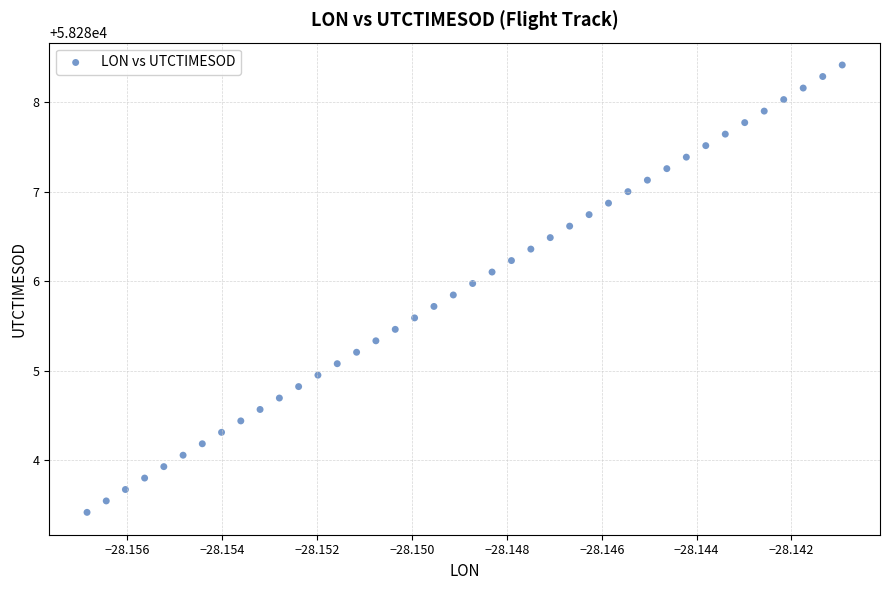

What is the range of Y values (max minus min)?

5.0